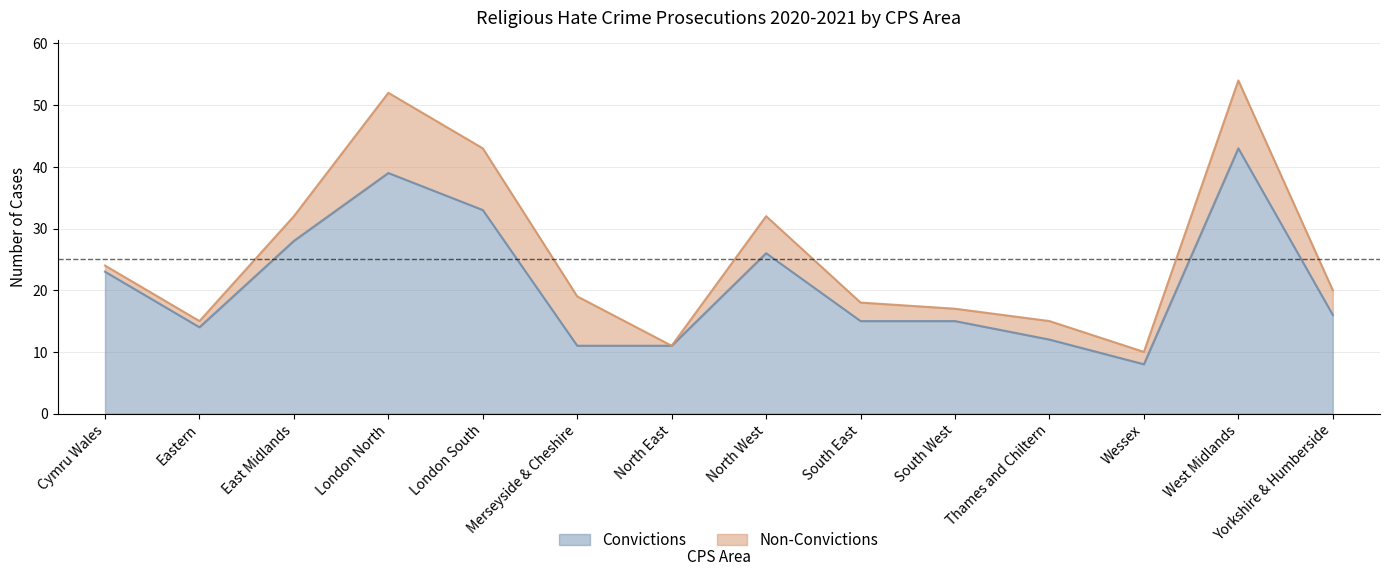

What is the difference between the values at Eastern and North East?

3